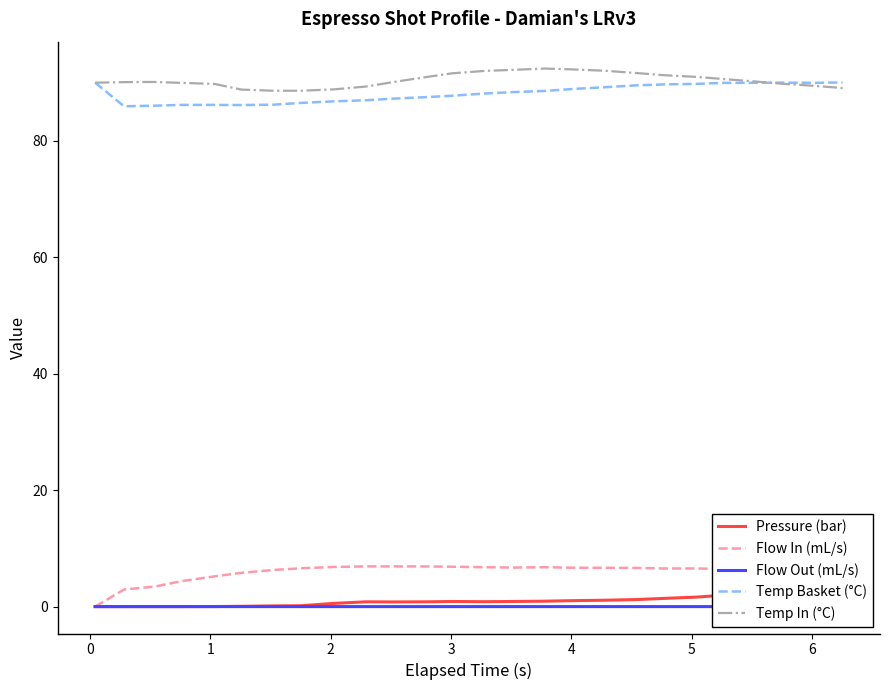

True or false: Flow In (mL/s) and Temp Basket (°C) cross at least once.

False